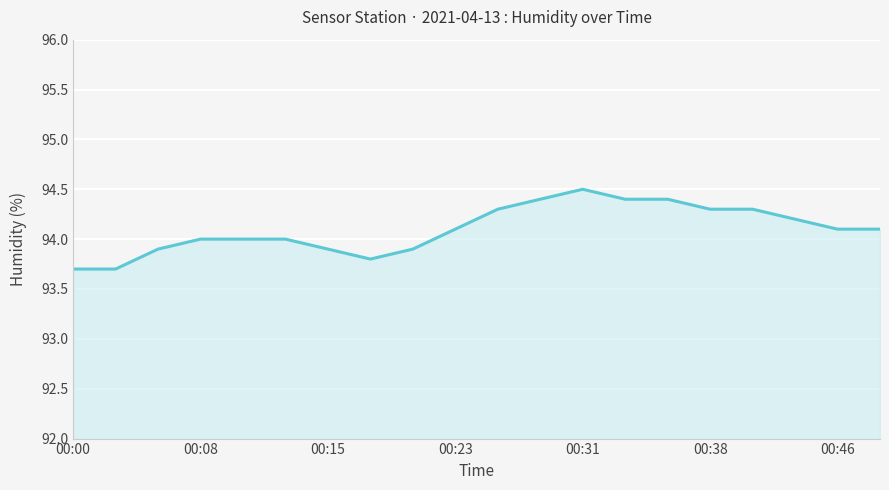

Count the number of data series in this chart.

1